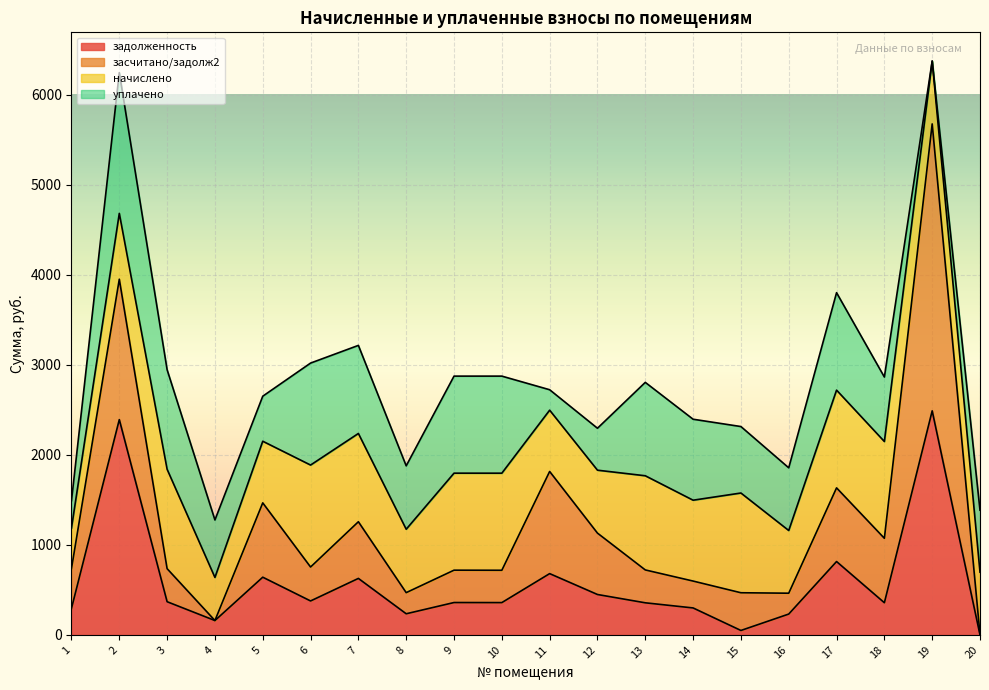

Reading right to left, transcribe all the data shown in this chart.

задолженность: 0.0	2487.9	357.2	814.6	231.4	49.3	299.4	356.4	448.6	680.5	358.7	359.5	234.6	627.2	376.9	640.8	159.5	368.4	2390.6	294.8
засчитано/задолж2: 3.8	3186.0	715.6	818.0	231.6	418.7	298.4	365.0	681.6	1134.1	358.9	359.2	234.6	629.3	376.8	825.2	0.0	366.9	1558.8	442.2
начислено: 692.2	698.1	1074.5	1085.4	696.1	1107.4	898.0	1045.6	698.7	680.5	1078.0	1077.2	704.0	980.1	1132.2	684.5	478.5	1103.7	731.2	450.4
уплачено: 688.5	0.0	716.0	1082.0	696.0	738.0	899.0	1037.0	465.7	227.0	1077.8	1077.5	704.0	978.0	1132.3	500.0	638.0	1105.2	1563.0	303.0